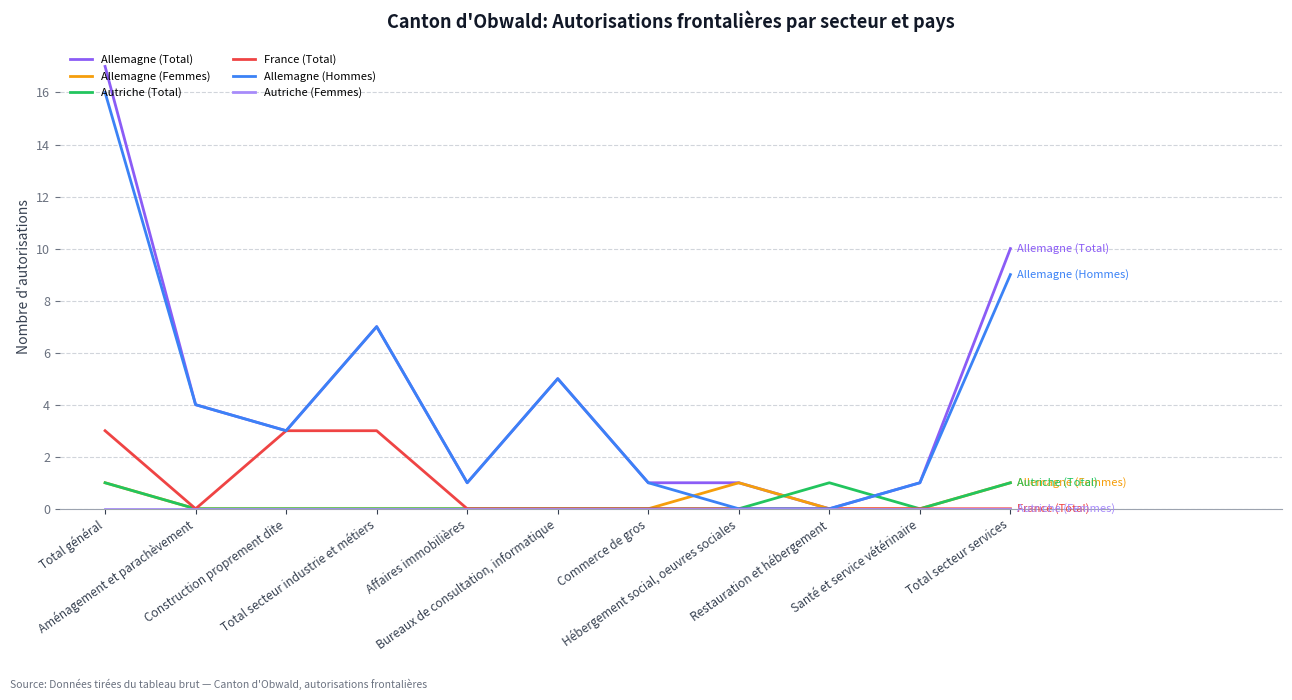

Which series has the widest spread of values?

Allemagne (Total)